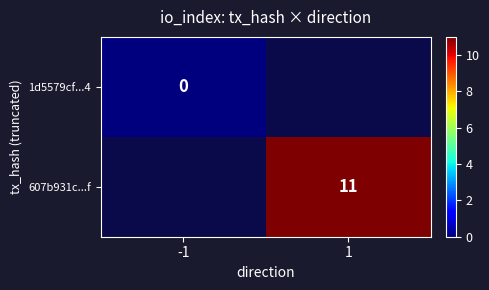

Is it true that 607b931c...f equals 17 at 1?

False